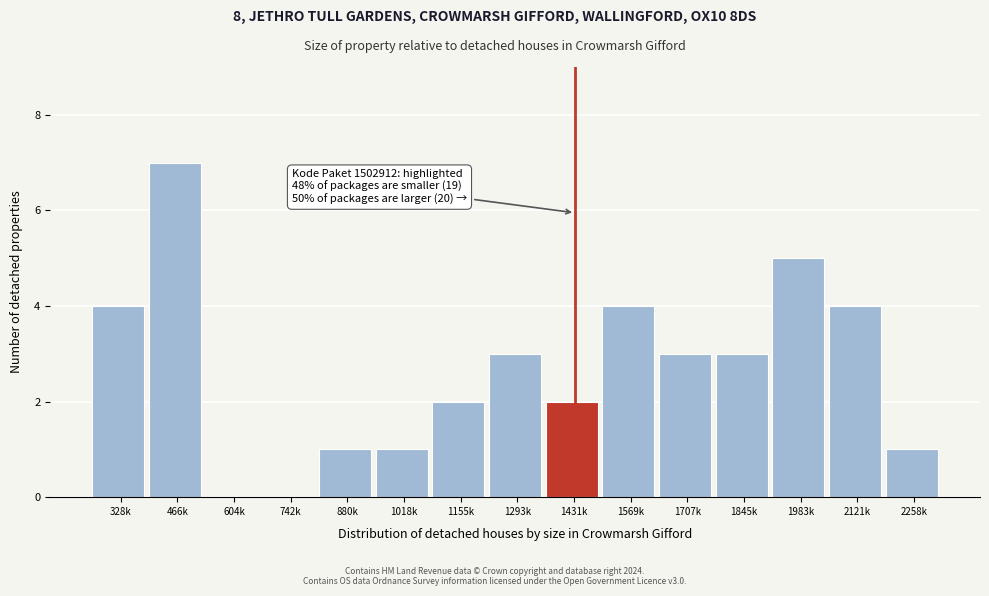

Reading right to left, what are all the values shown in this chart?

2258k=1	2121k=4	1983k=5	1845k=3	1707k=3	1569k=4	1431k=2	1293k=3	1155k=2	1018k=1	880k=1	742k=0	604k=0	466k=7	328k=4